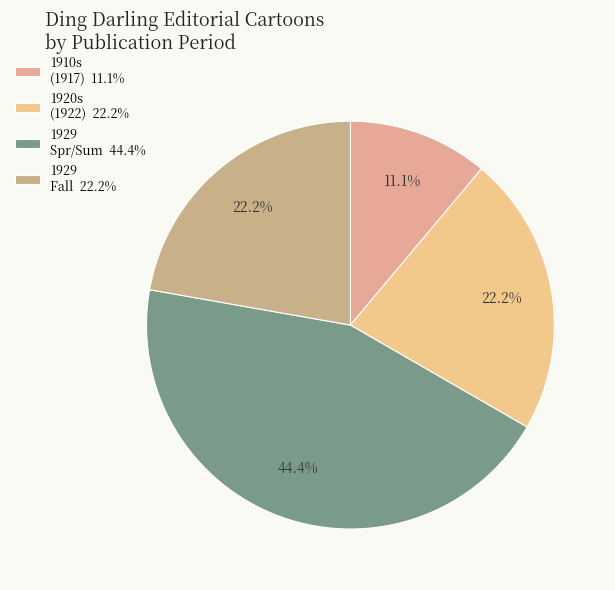

How many slices are in this pie chart?

4